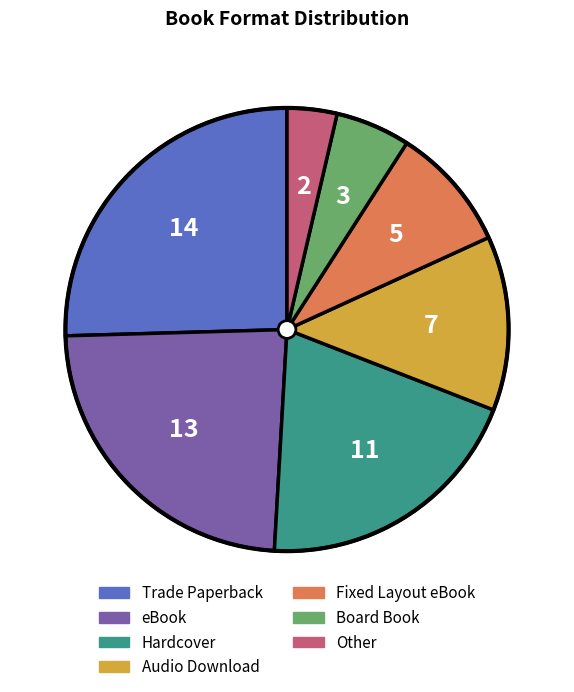

Combined, do Audio Download and eBook account for over 50%?

No